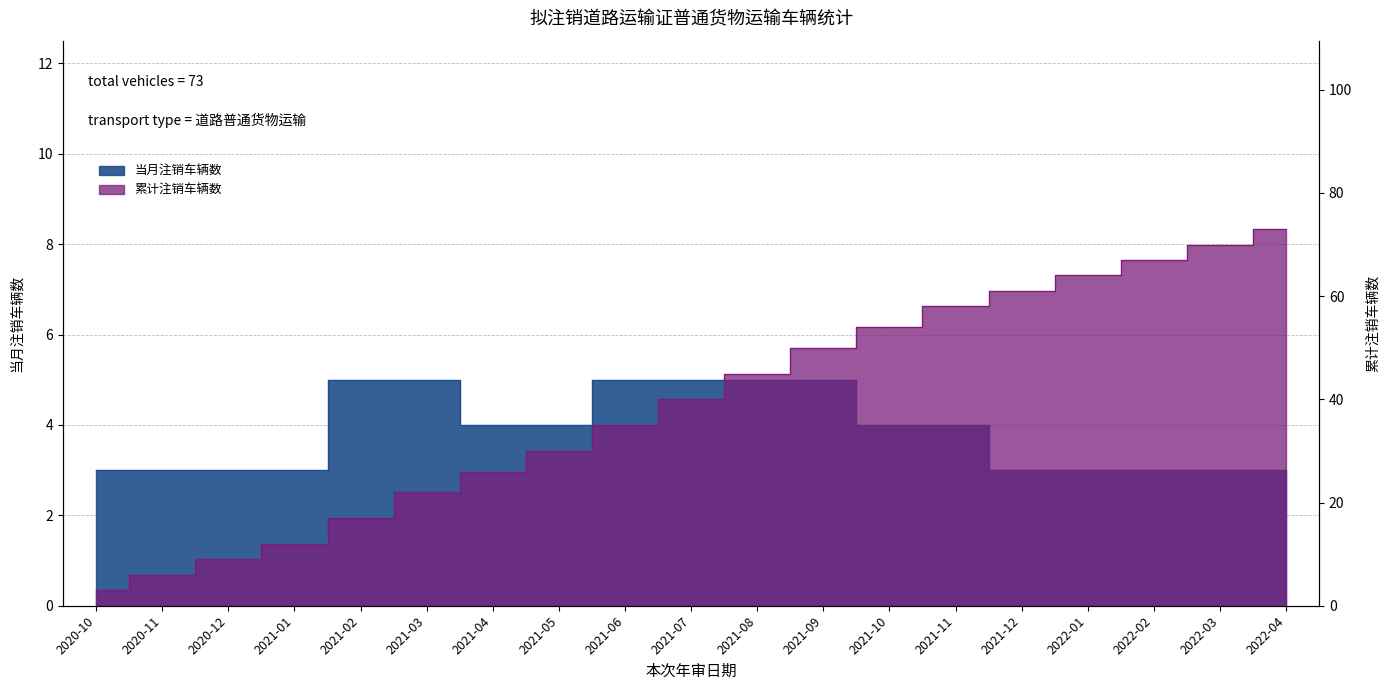

Rank the series at 2022-02 from highest to lowest value.

cumulative_count, vehicles_count